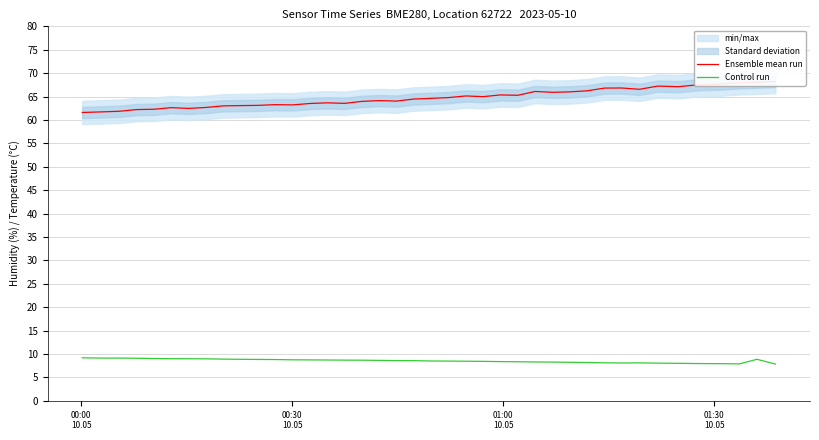

How many distinct data groups are displayed?

2